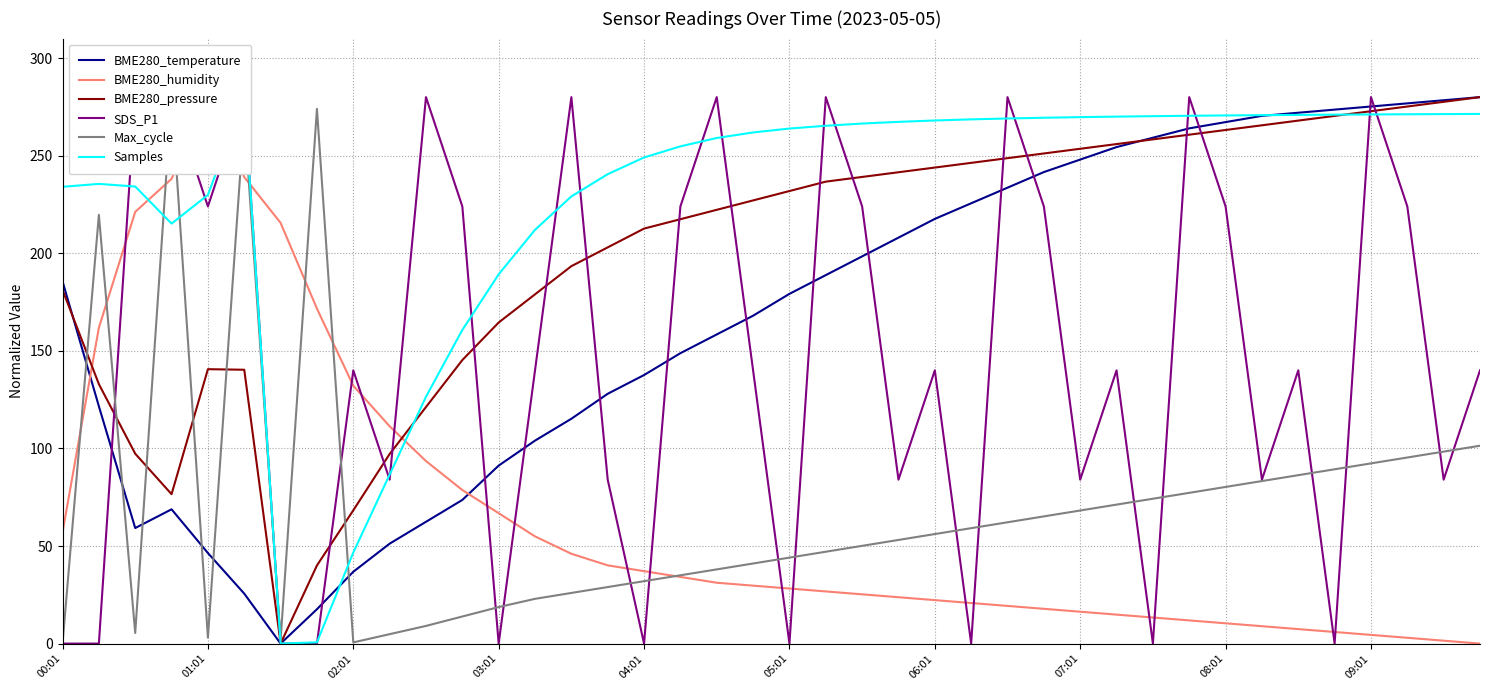

The Max_cycle series shows 41.0 at 19. True or false?

True